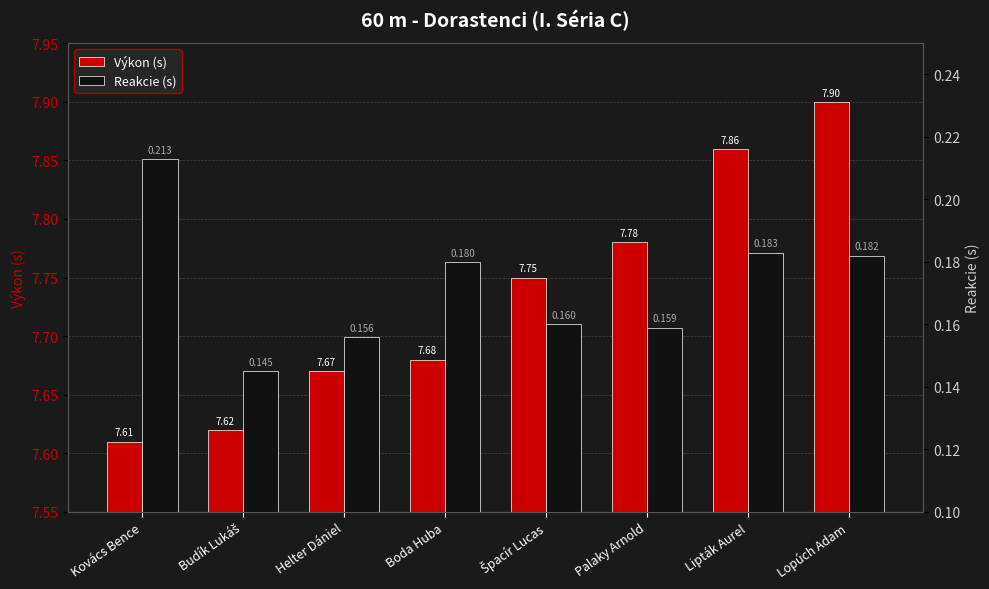

What is the difference between the highest and lowest values at Budík Lukáš?

7.5